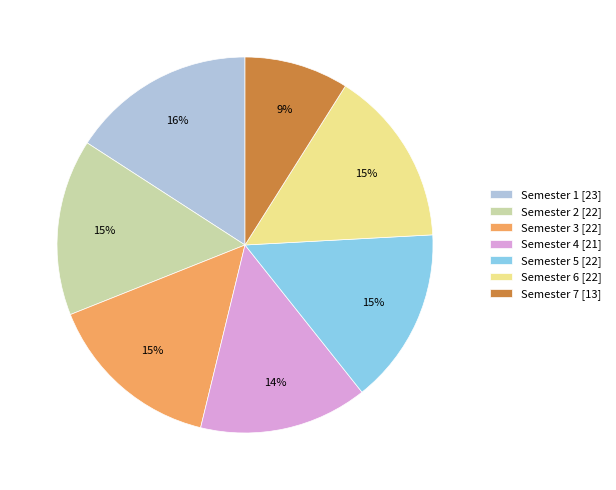

Between Semester 2 and Semester 4, which is larger?

Semester 2